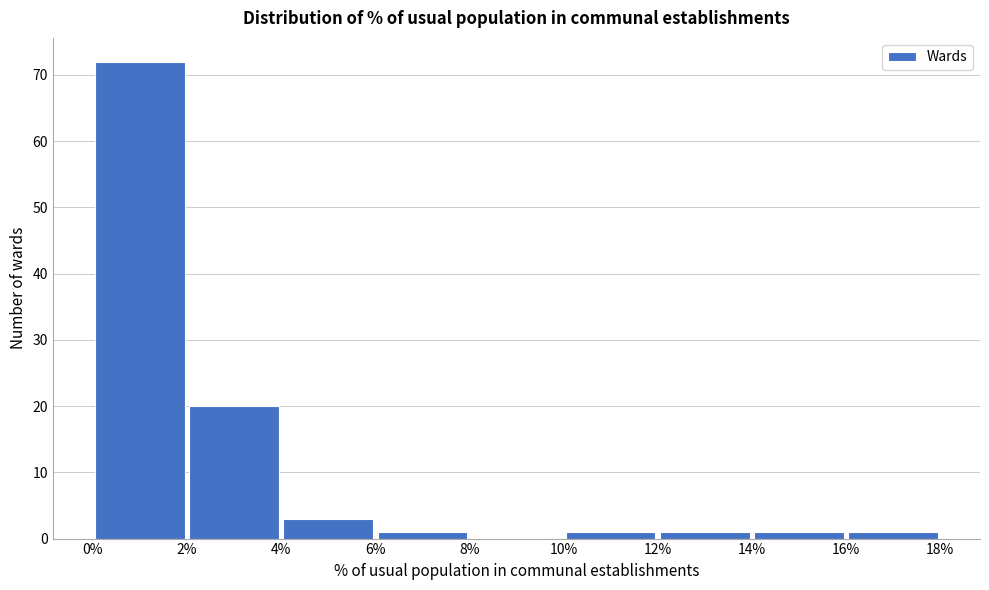

Reading left to right, list every bar in this chart as the range it spans on the x-axis followed by its height. The values are not printed on the chart, so give them approximately, as read against the axis.

0% to 2%: 72
2% to 4%: 20
4% to 6%: 3
6% to 8%: 1
8% to 10%: 0
10% to 12%: 1
12% to 14%: 1
14% to 16%: 1
16% to 18%: 1